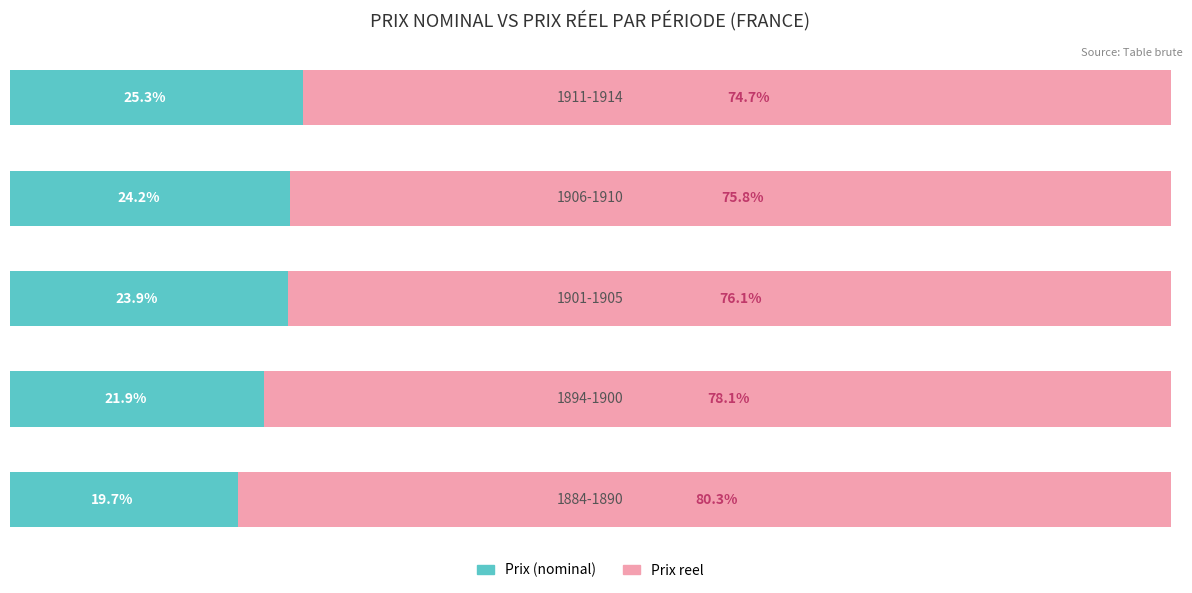

Which series has the widest spread of values?

Prix reel